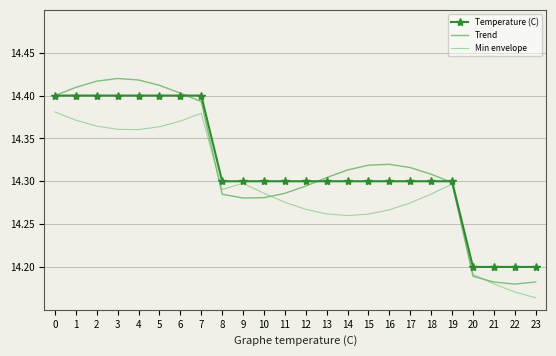

What is the difference between the Temperature (C) values at 11 and 5?

0.1